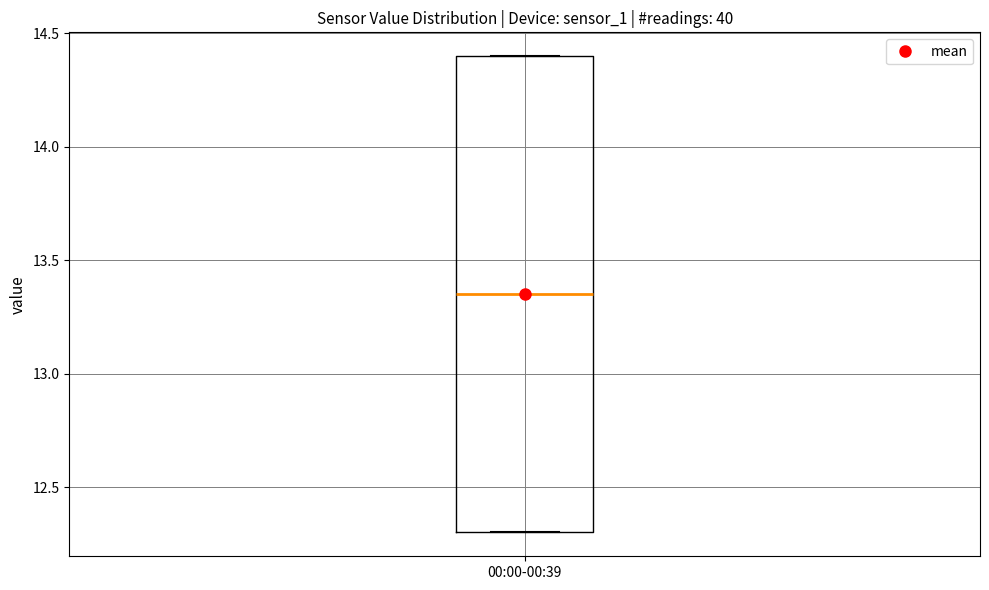

Read this box plot against the y-axis: the position of the median line, the range covered by the box, and the ends of both whiskers. The values are not printed on the chart, so give them approximately, as read against the axis.

median 13.35, box 12.30 to 14.40, whiskers 12.30 to 14.40